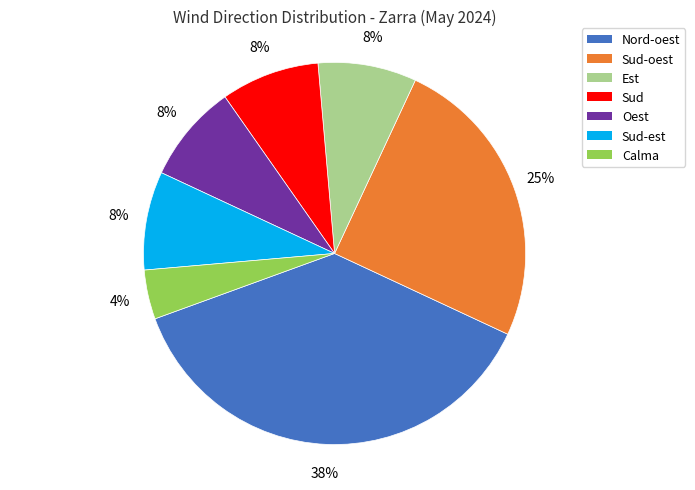

Is there any slice that represents more than half of the pie?

No